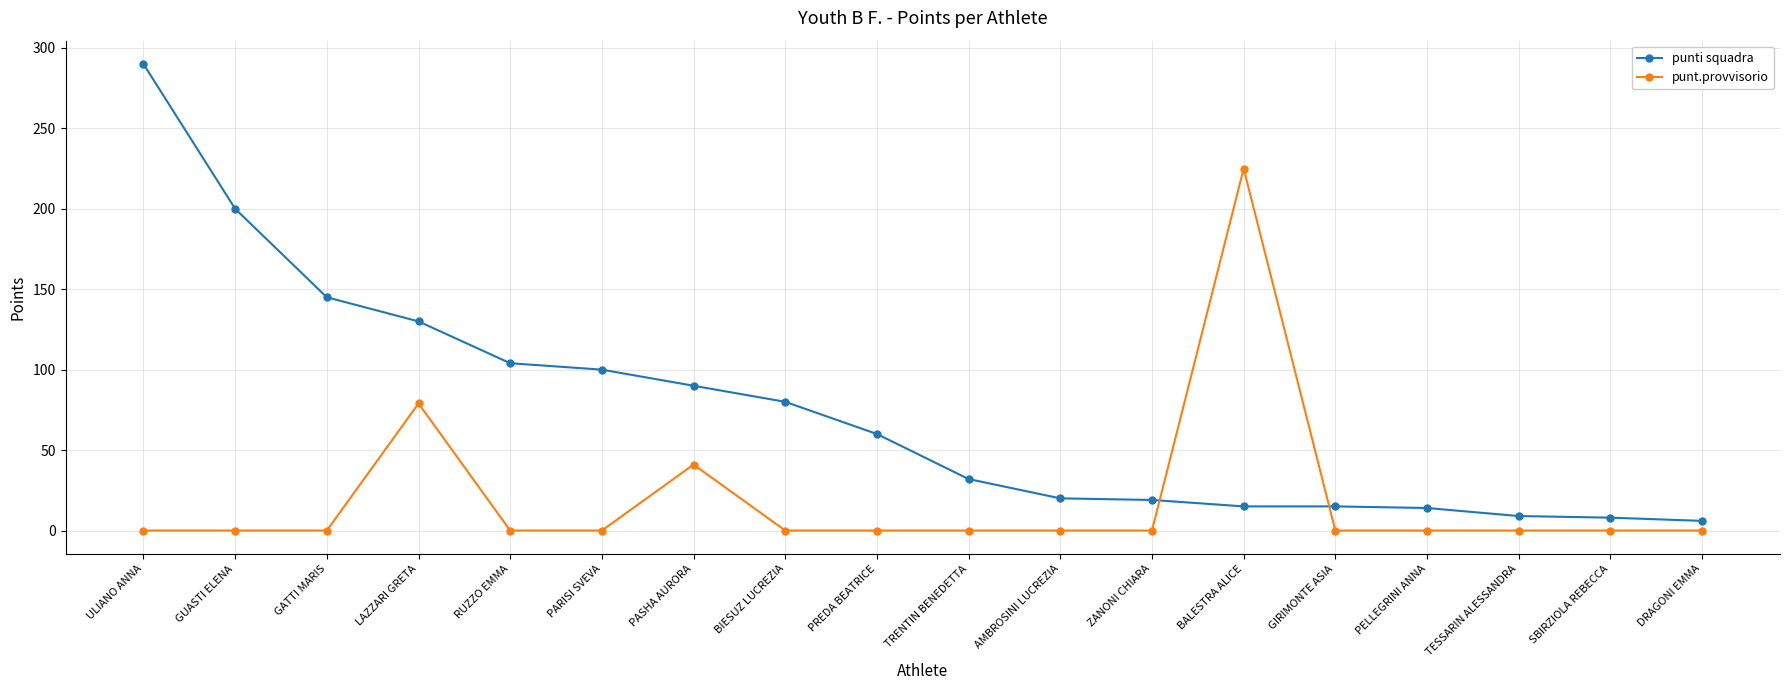

Which series ends up on top after the final intersection of punt.provvisorio and punti squadra?

punti squadra